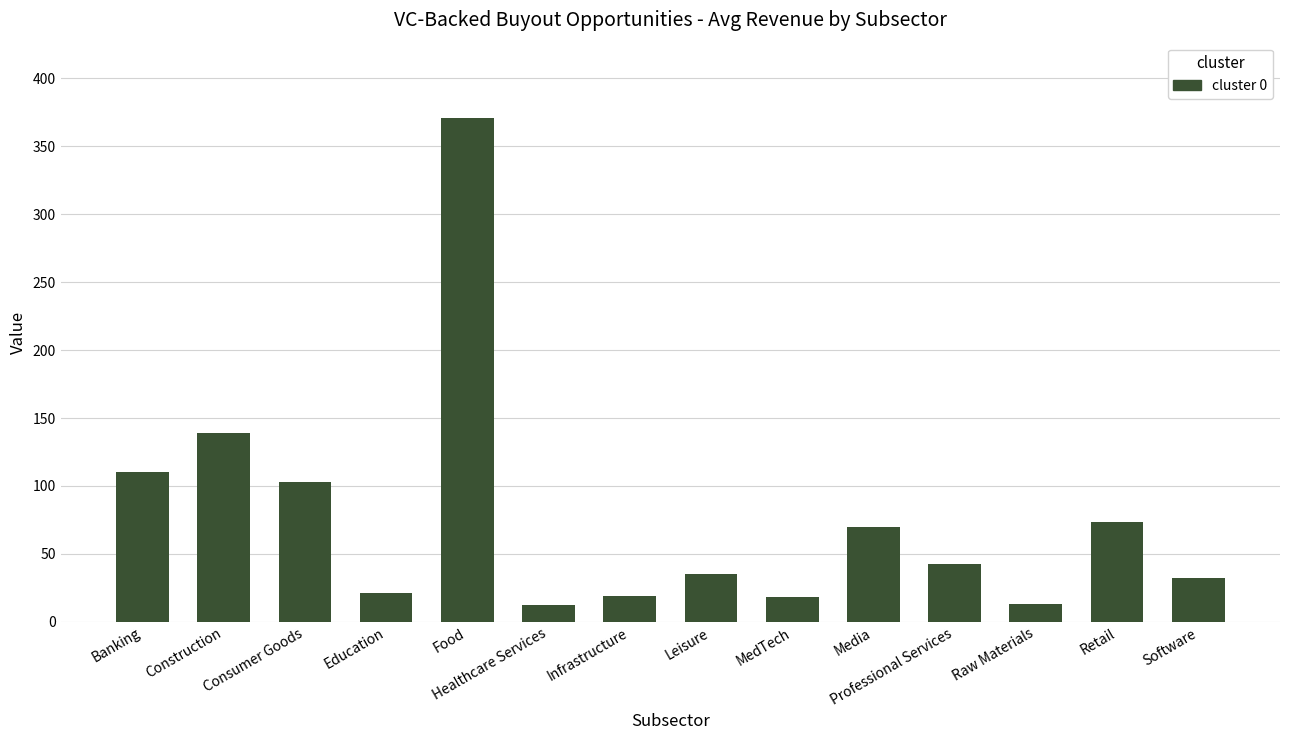

What is the maximum value shown in the chart?

370.8